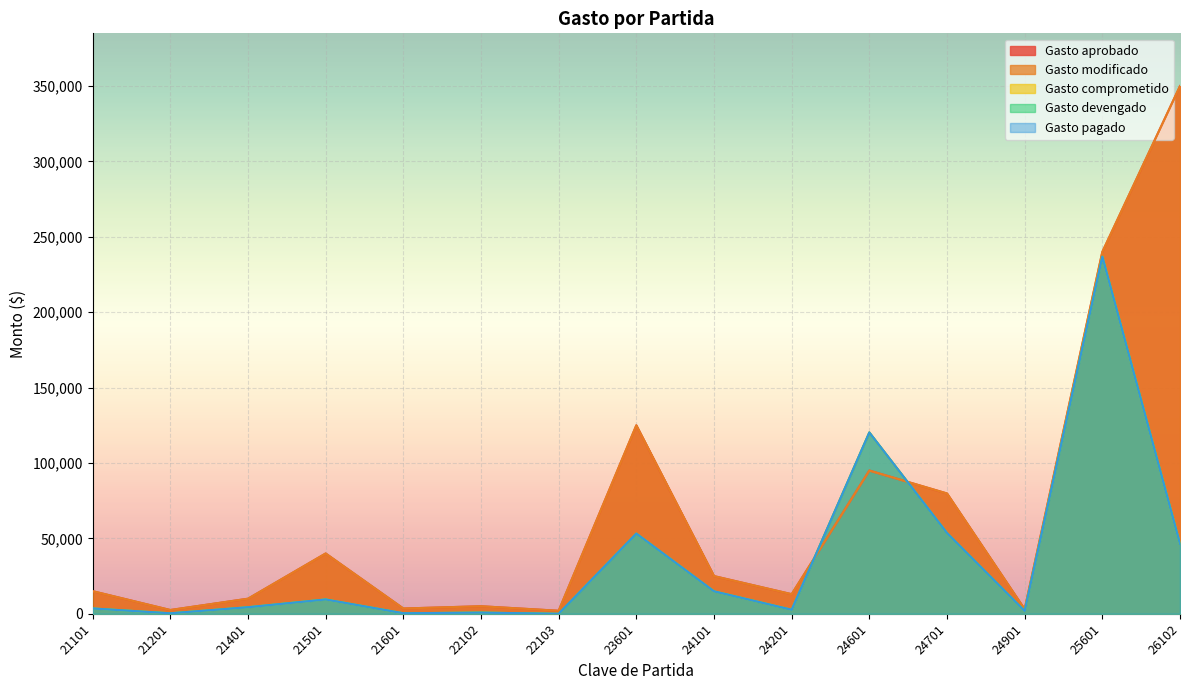

What is the average value of the Gasto modificado series?

67253.3